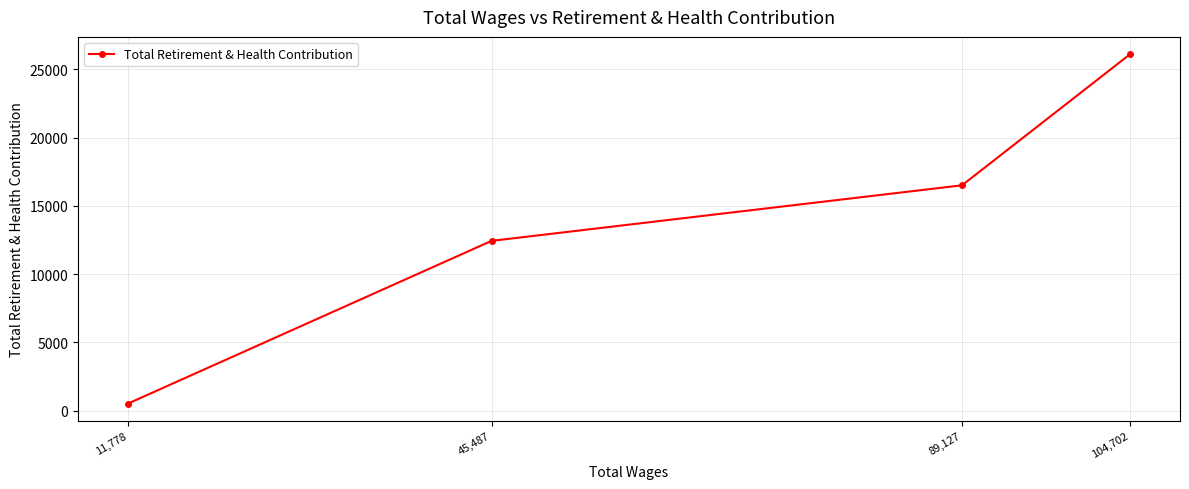

What is the average value?

13887